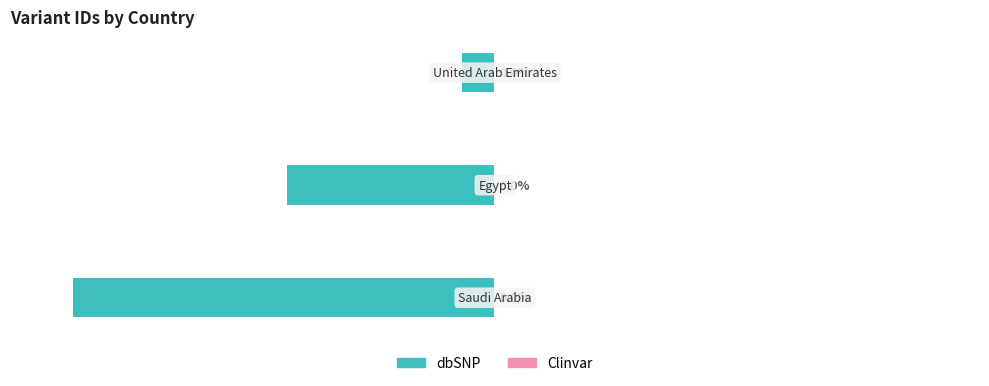

Between 2 and 1, which is larger?

2